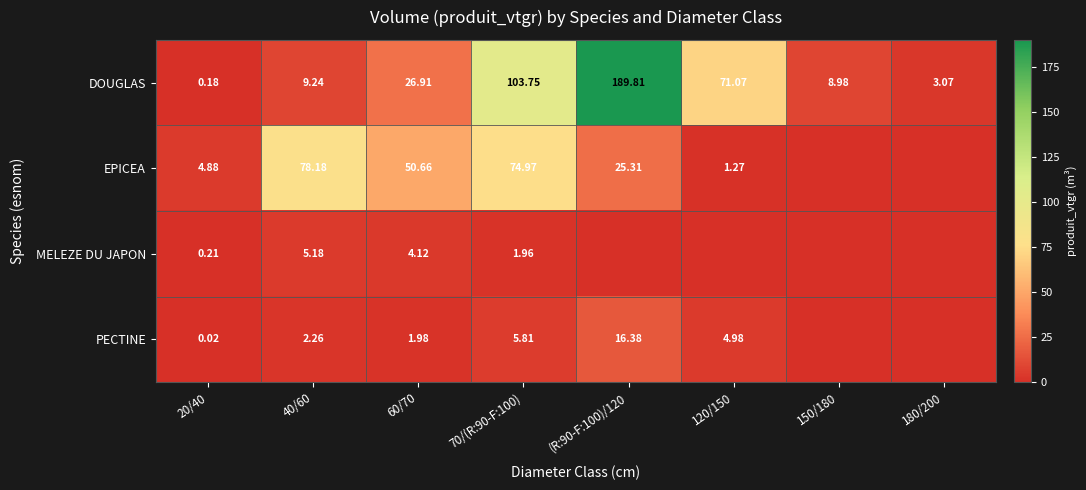

Which series changed the most between 20/40 and 70/(R:90-F:100)?

DOUGLAS